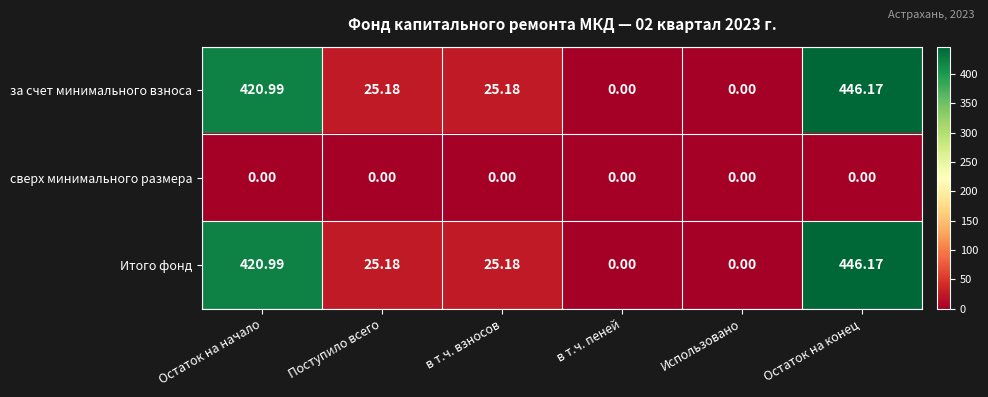

How many categories are shown in the chart?

6